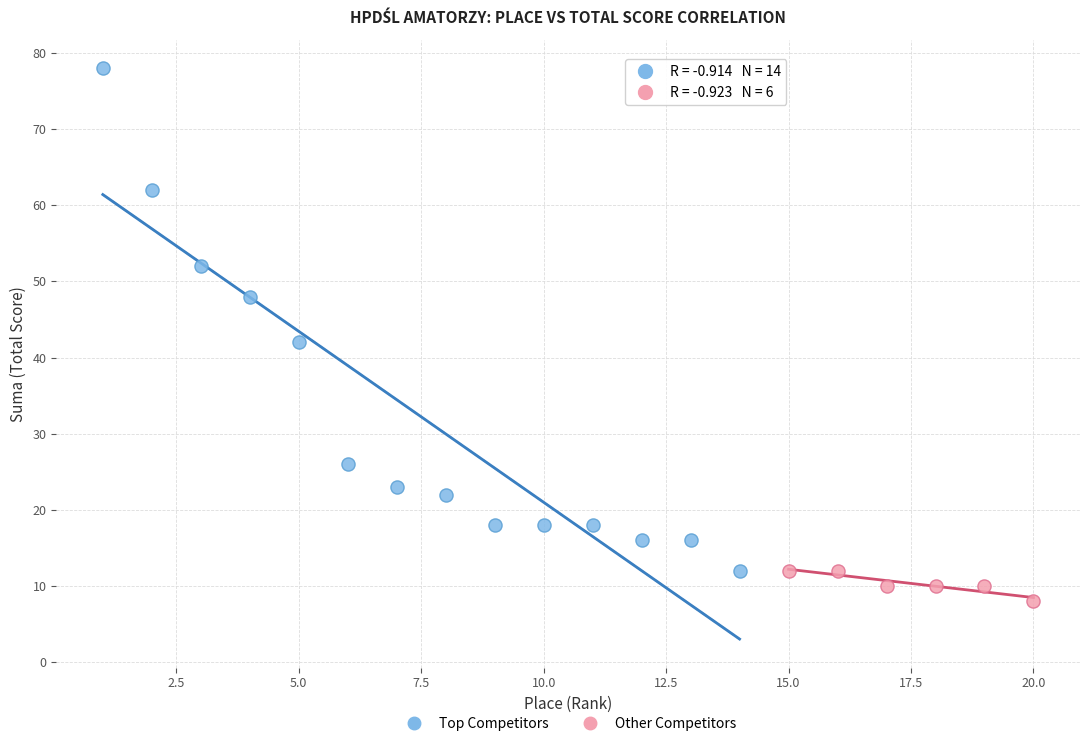

Which series contains the lowest Y value?

Other Competitors